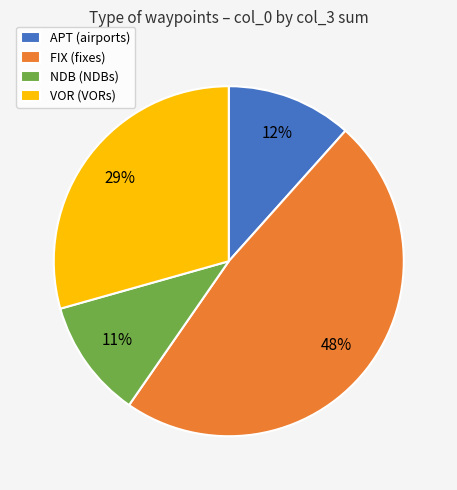

What percentage is the FIX slice, to the nearest percent?

48%